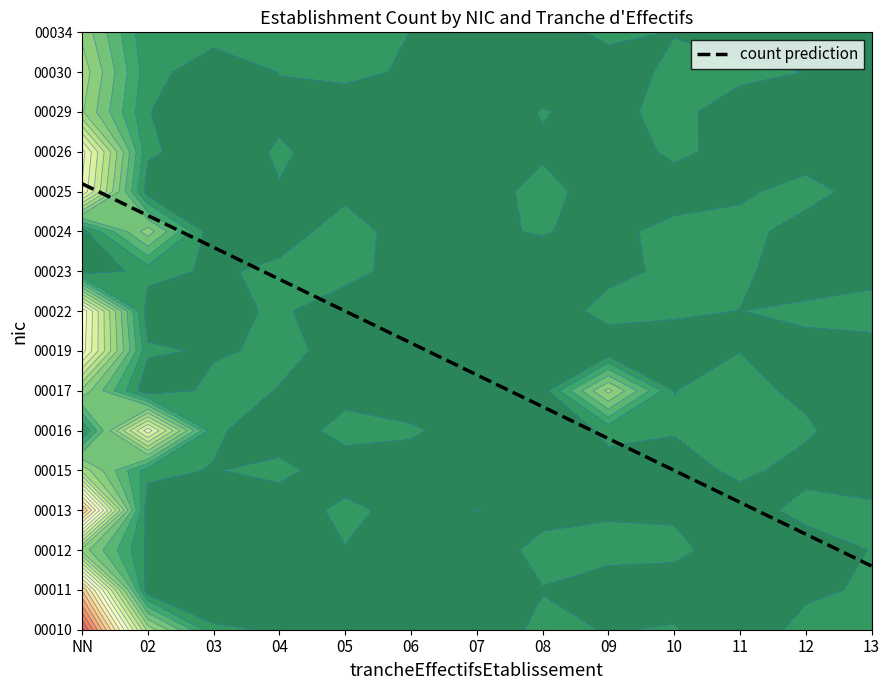

What is the difference between the maximum and second lowest values?

8.8